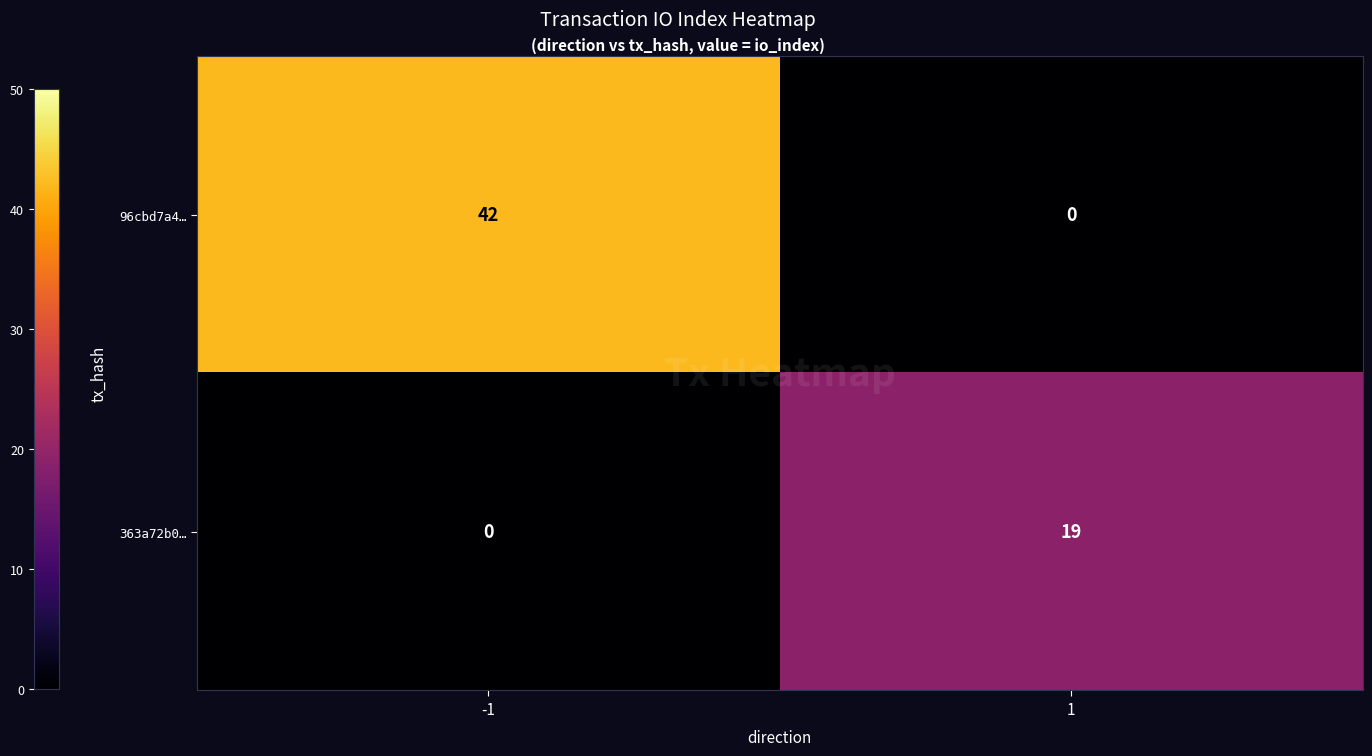

Between -1 and 1, which series saw the biggest shift?

96cbd7a4…